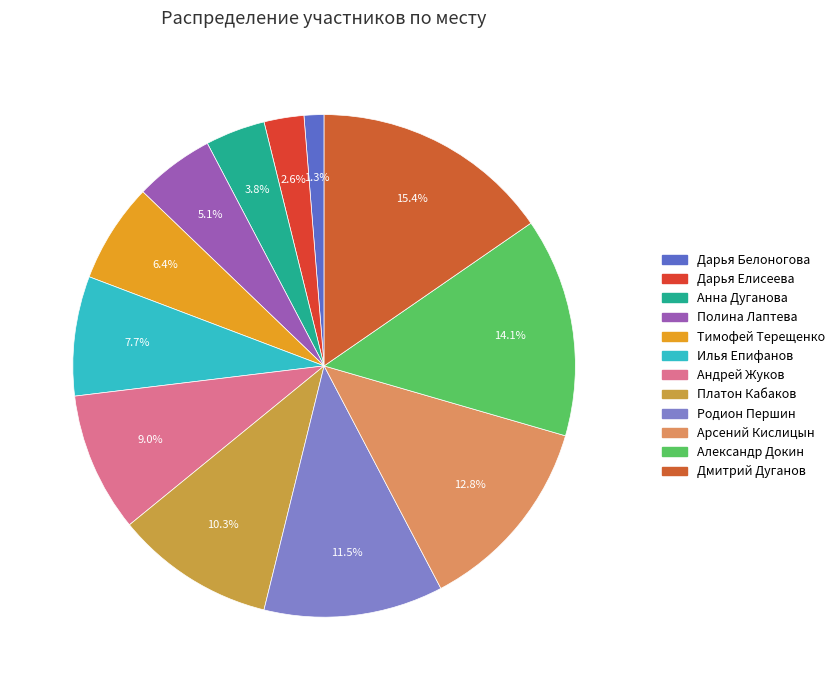

Is there a majority slice in this chart?

No